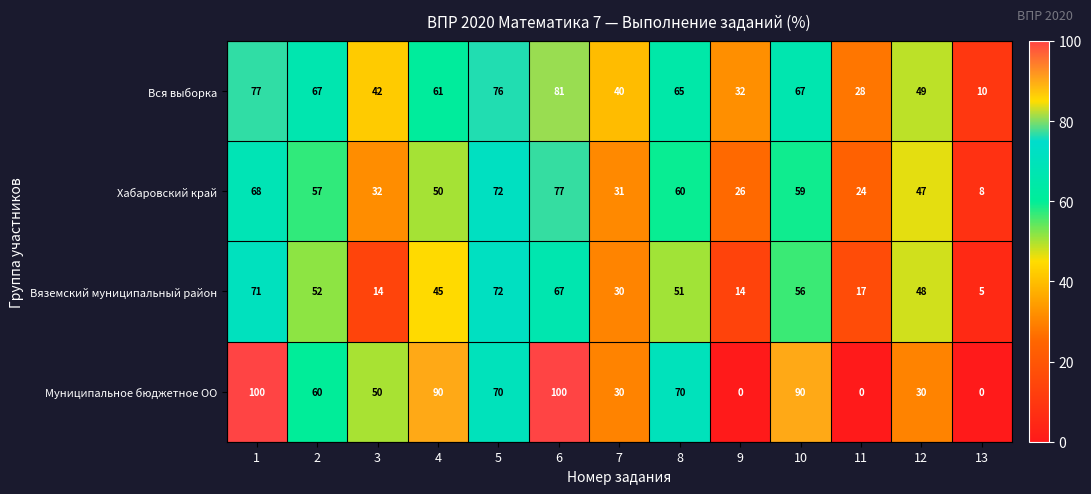

At which label is Вся выборка closest to 45?

3